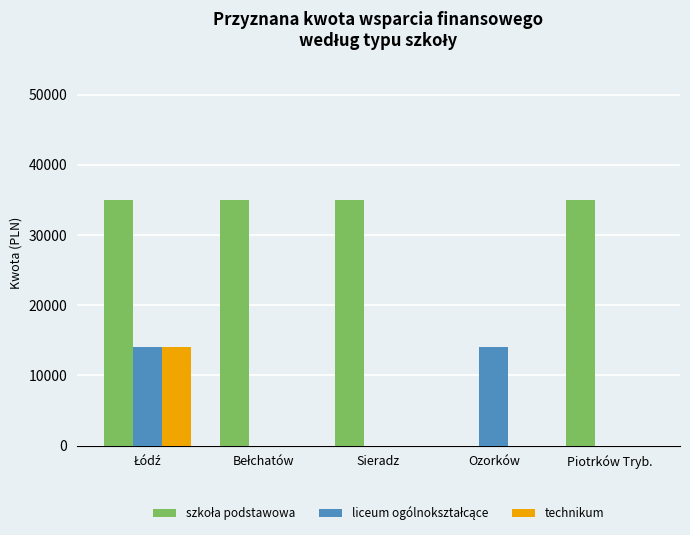

What is the total value across all series at Sieradz?

35000